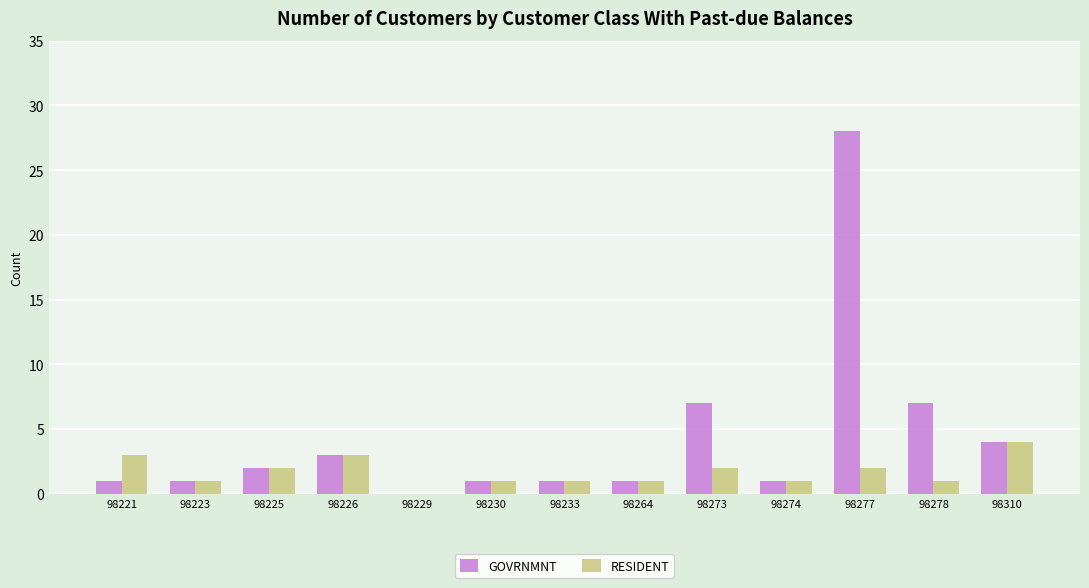

At which category is the sum across all series the highest?

98277